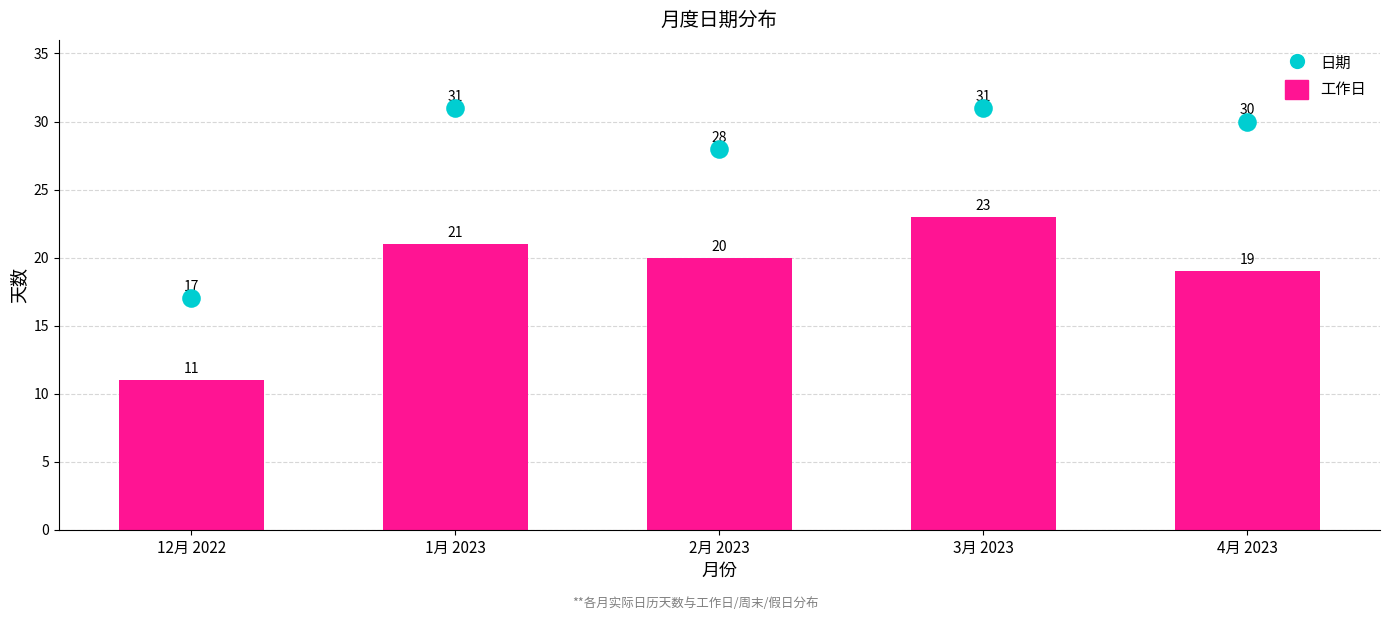

What are all the series names shown in the legend?

工作日, 日期